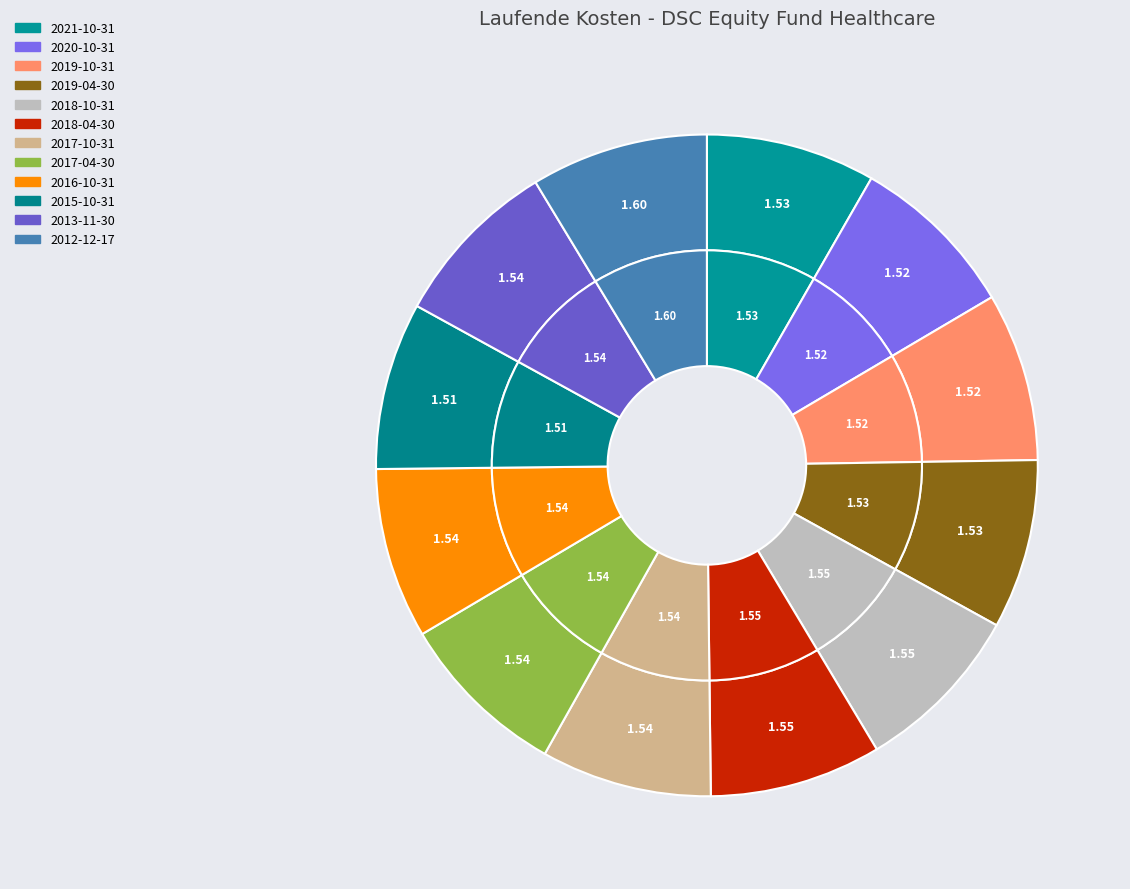

To the nearest percent, what portion does 2016-10-31 represent?

8%